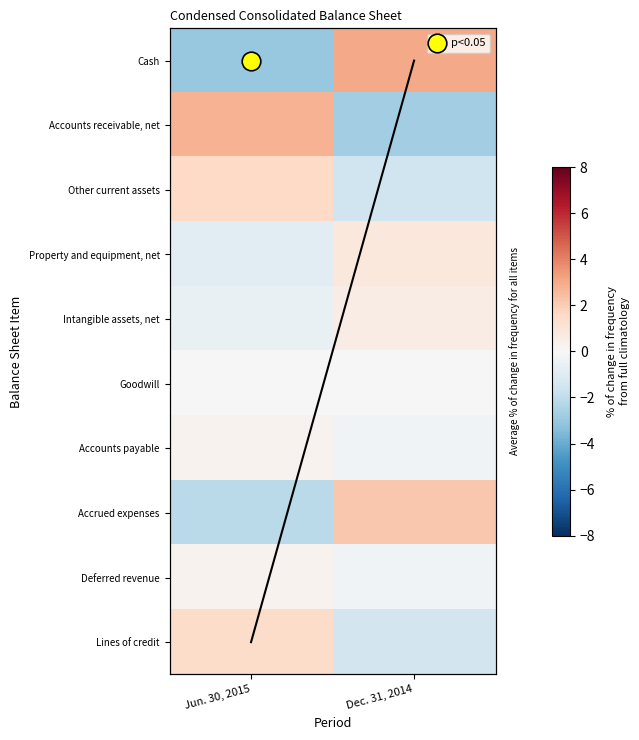

At which label is Accrued expenses closest to 0?

Jun. 30, 2015